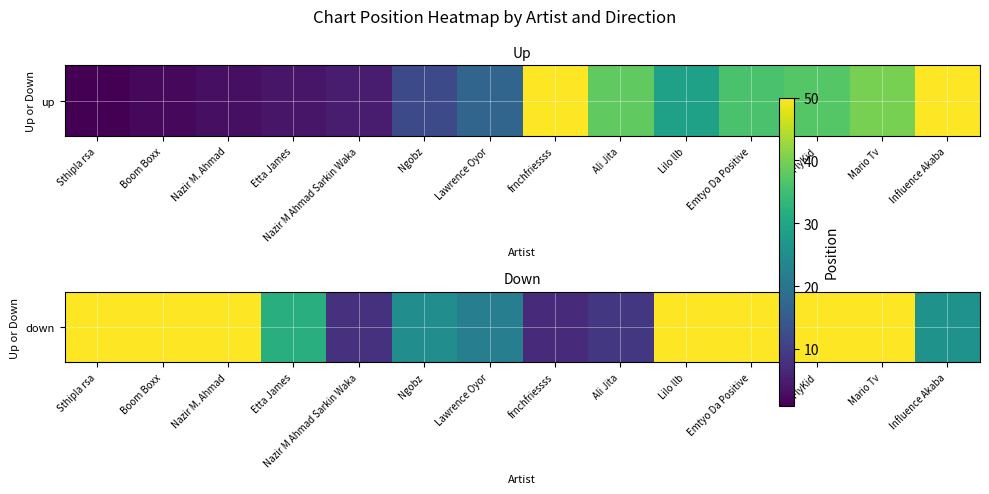

What is the difference between the second highest and second lowest values?

92